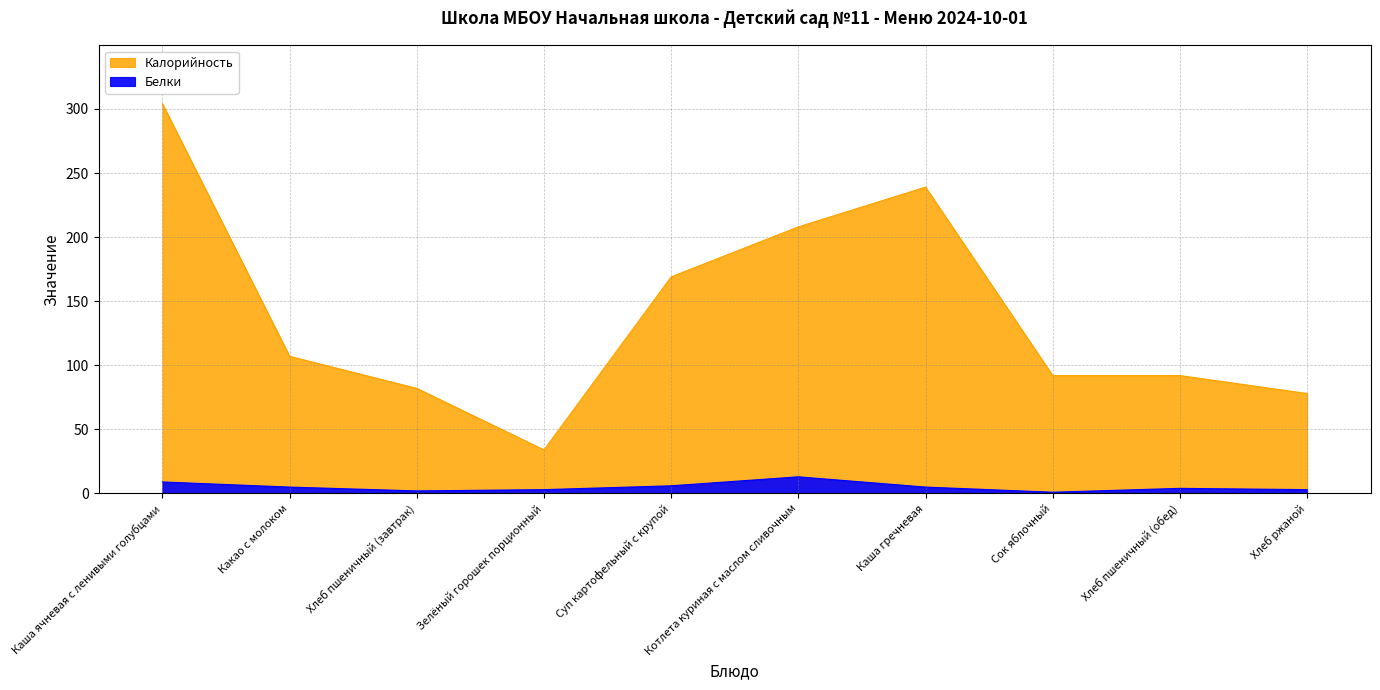

Is the value of Калорийность at Зелёный горошек порционный greater than the value of Белки at Котлета куриная с маслом сливочным?

Yes